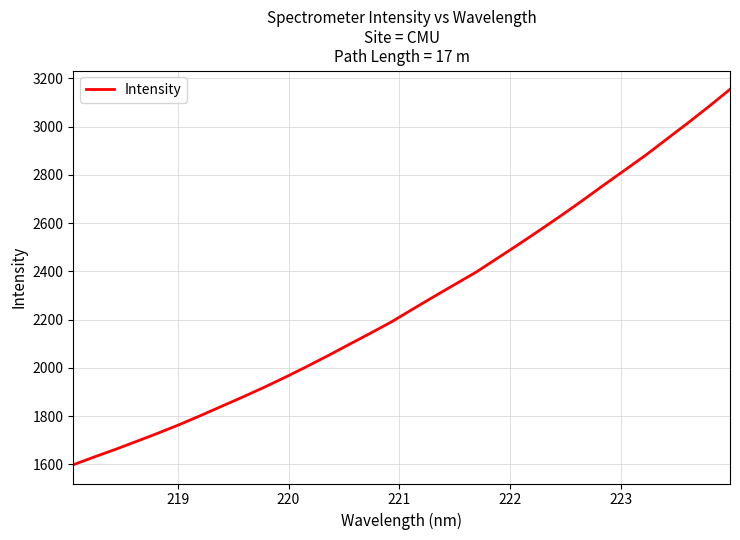

What is the maximum value shown in the chart?

3154.8